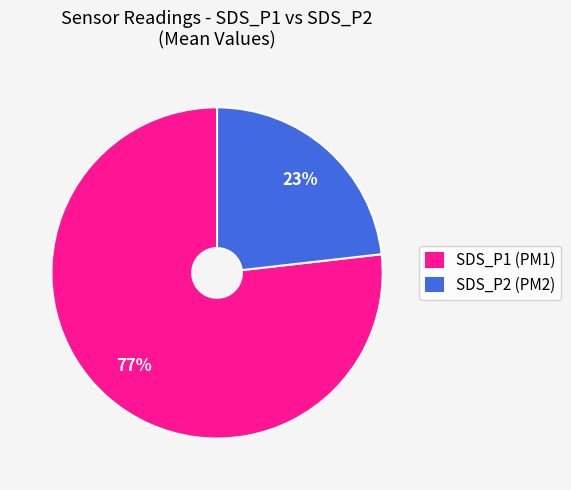

How many segments does this pie chart have?

2